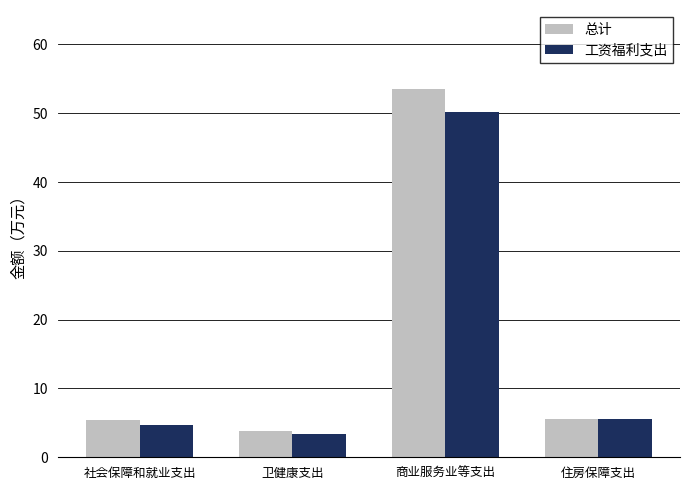

Is it true that 工资福利支出 equals 7.2 at 社会保障和就业支出?

False